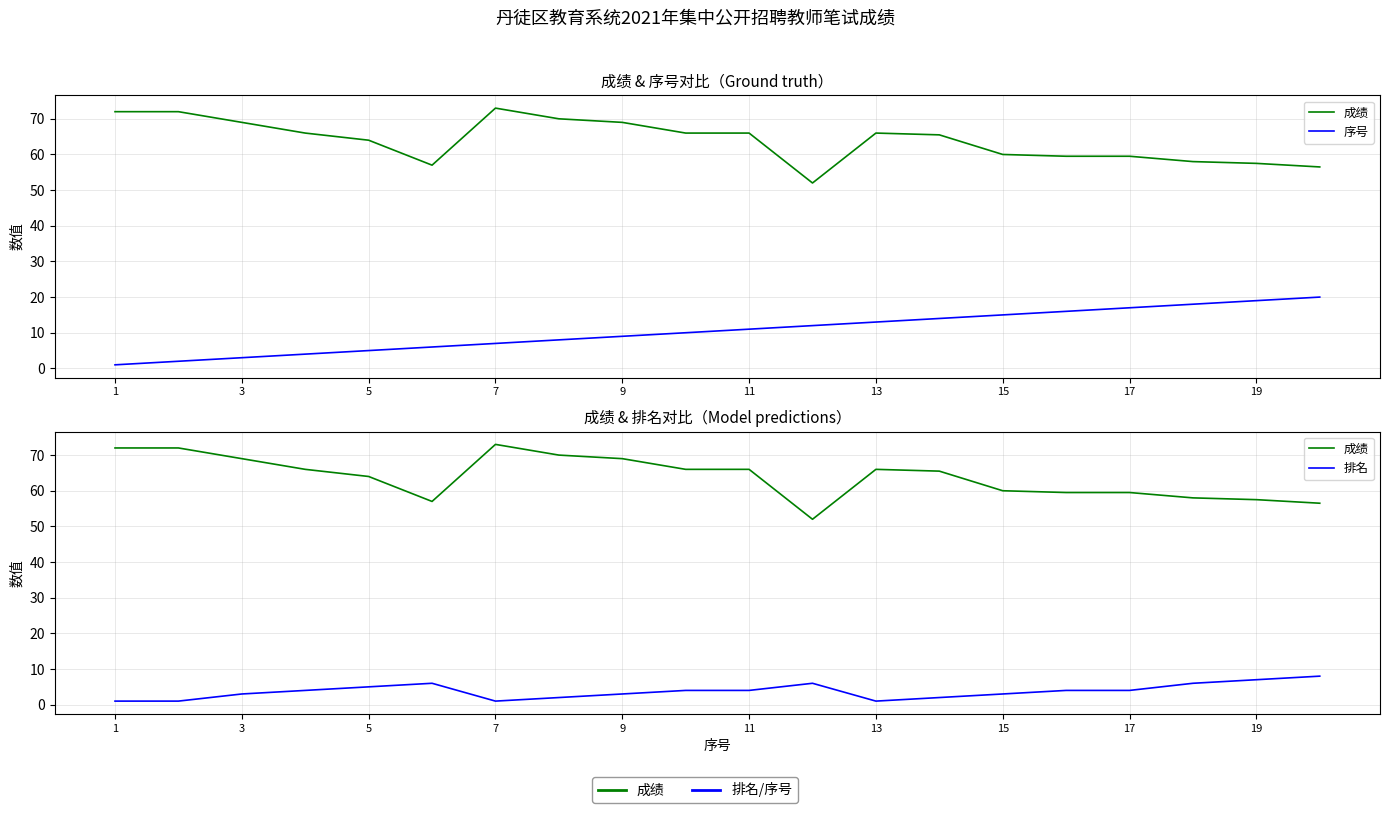

What is the difference between the maximum and minimum values in the 成绩 series?

21.0